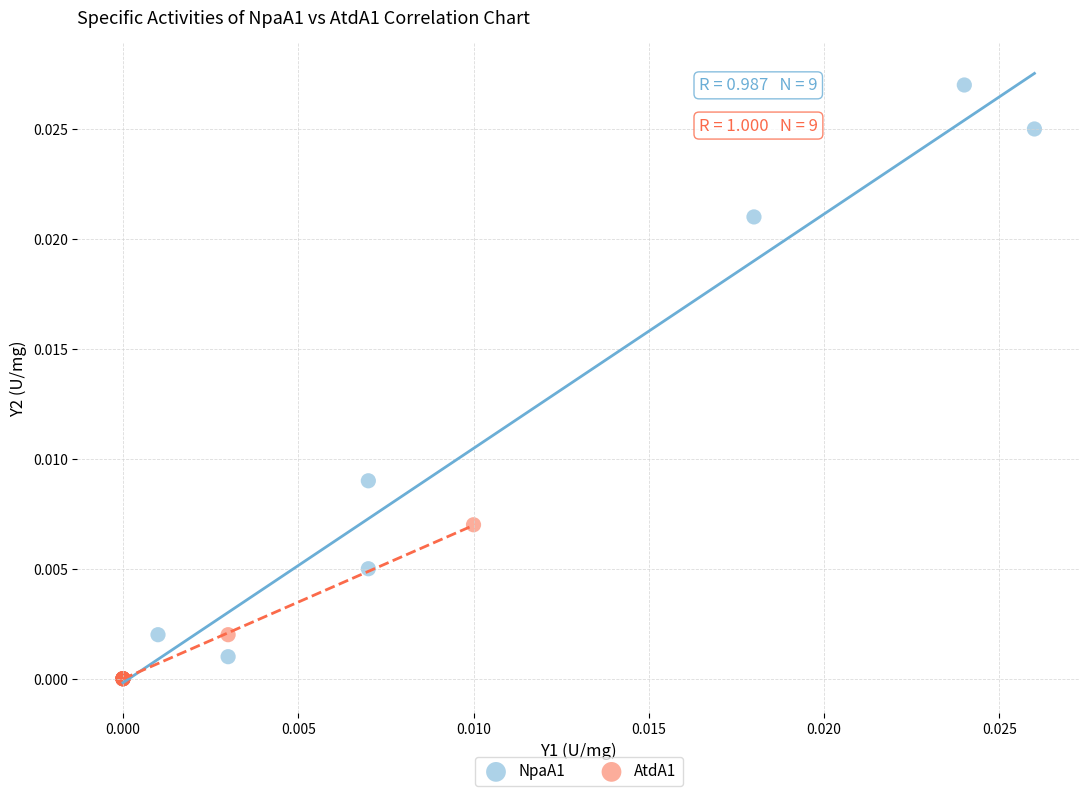

Which series reaches the maximum Y coordinate?

NpaA1